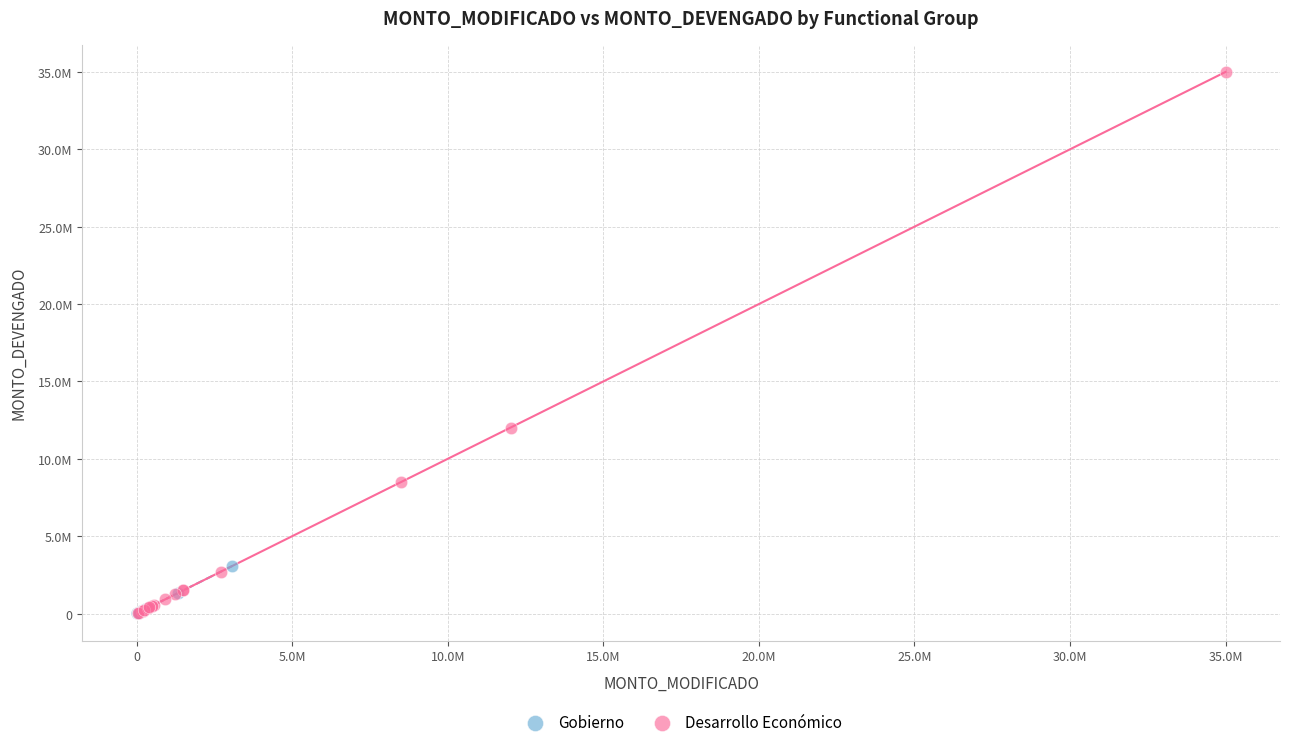

What are all the series names shown in the legend?

Gobierno, Desarrollo Económico